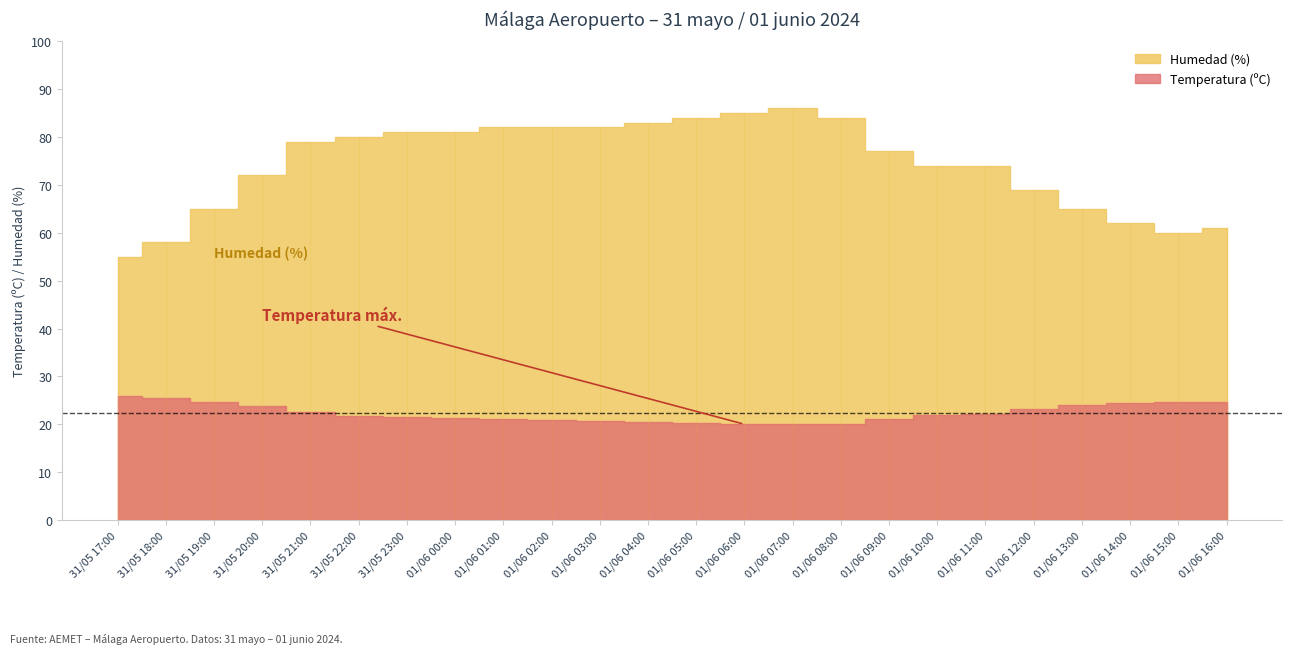

Does the chart display data point markers on the line(s)?

No